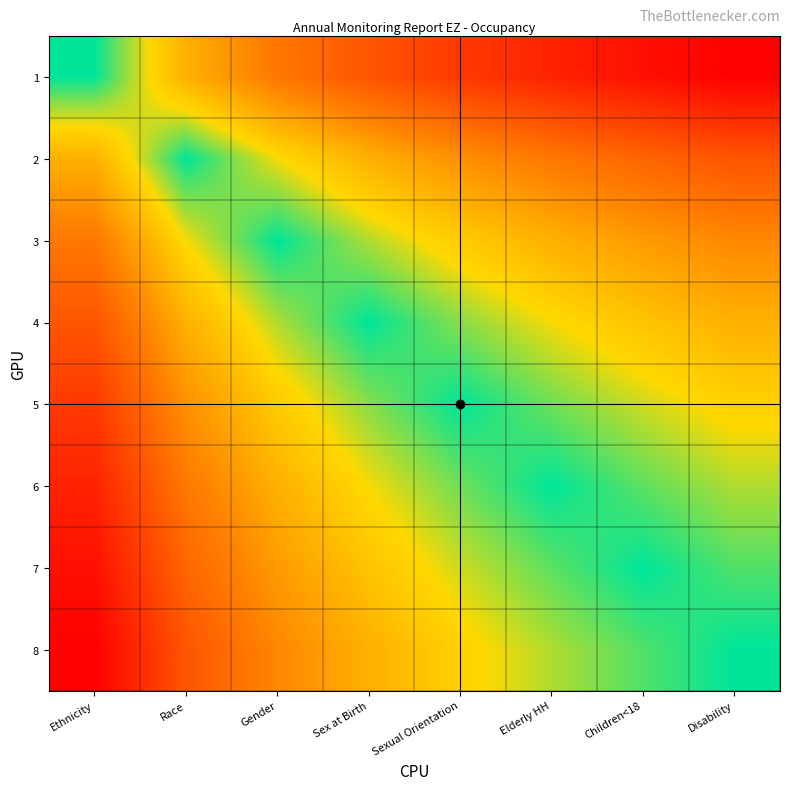

Reading left to right, extract all data points from this chart.

1: Ethnicity=0.0	Race=0.3	Gender=0.5	Sex at Birth=0.7	Sexual Orientation=0.8	Elderly HH=0.9	Children<18=0.9	Disability=1.0
2: Ethnicity=0.3	Race=0.0	Gender=0.2	Sex at Birth=0.3	Sexual Orientation=0.4	Elderly HH=0.5	Children<18=0.6	Disability=0.7
3: Ethnicity=0.5	Race=0.2	Gender=0.0	Sex at Birth=0.1	Sexual Orientation=0.2	Elderly HH=0.3	Children<18=0.4	Disability=0.5
4: Ethnicity=0.7	Race=0.3	Gender=0.1	Sex at Birth=0.0	Sexual Orientation=0.1	Elderly HH=0.2	Children<18=0.3	Disability=0.3
5: Ethnicity=0.8	Race=0.4	Gender=0.2	Sex at Birth=0.1	Sexual Orientation=0.0	Elderly HH=0.1	Children<18=0.2	Disability=0.2
6: Ethnicity=0.9	Race=0.5	Gender=0.3	Sex at Birth=0.2	Sexual Orientation=0.1	Elderly HH=0.0	Children<18=0.1	Disability=0.1
7: Ethnicity=0.9	Race=0.6	Gender=0.4	Sex at Birth=0.3	Sexual Orientation=0.2	Elderly HH=0.1	Children<18=0.0	Disability=0.1
8: Ethnicity=1.0	Race=0.7	Gender=0.5	Sex at Birth=0.3	Sexual Orientation=0.2	Elderly HH=0.1	Children<18=0.1	Disability=0.0